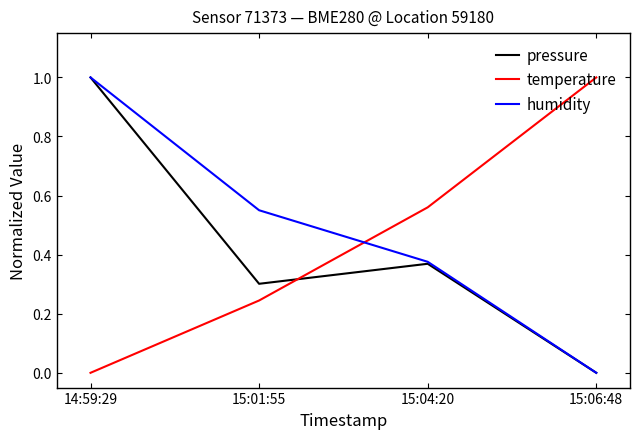

How many positive values does the humidity series have?

3